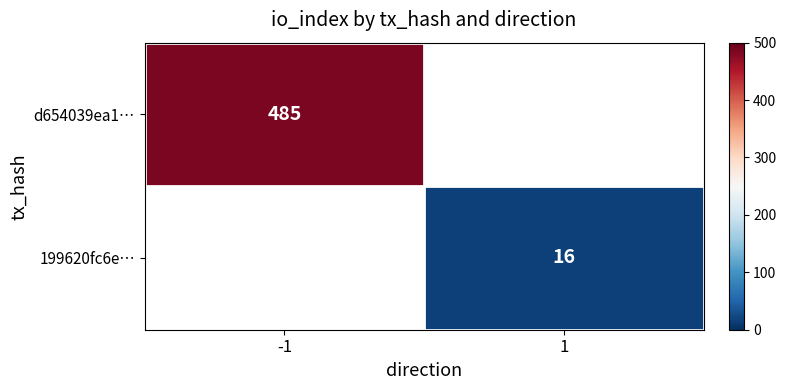

How many series are shown in this chart?

2